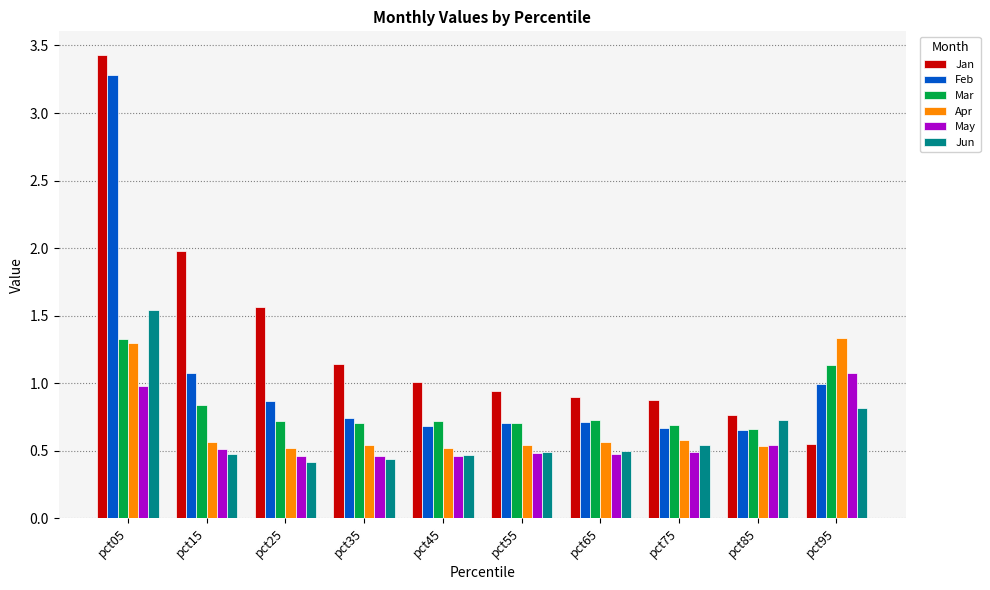

What is the difference between the highest and lowest values at pct05?

2.5